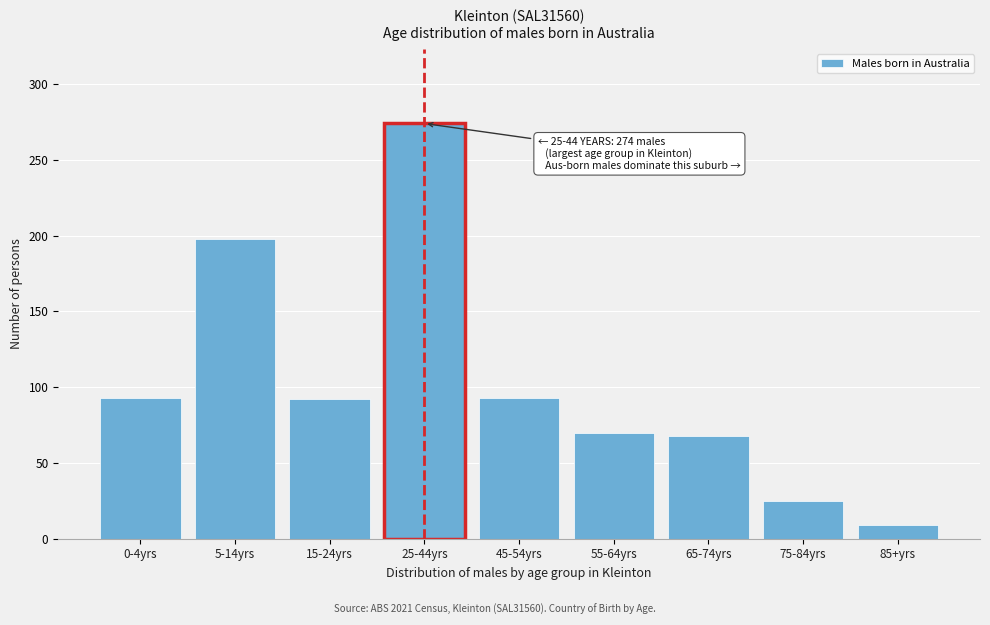

What is the change in value from 5-14yrs to 25-44yrs?

+76